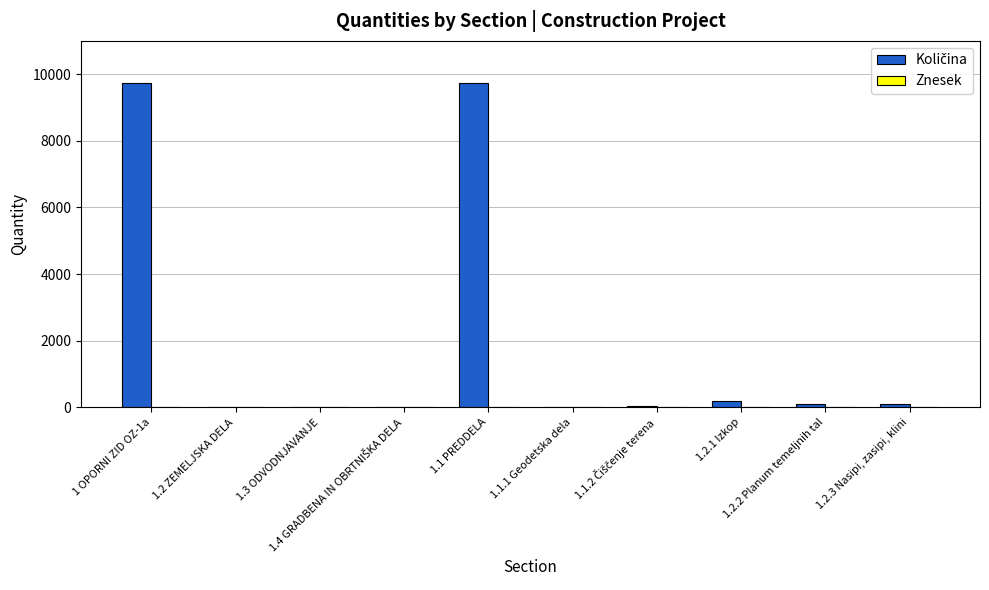

What is the greatest value displayed?

9750